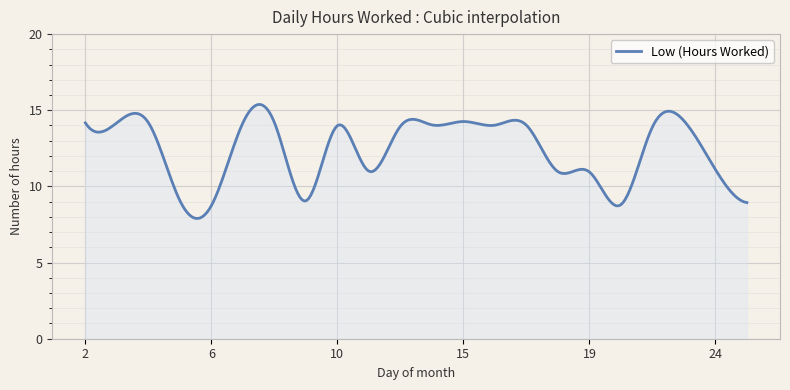

What is the minimum value shown in the chart?

7.9